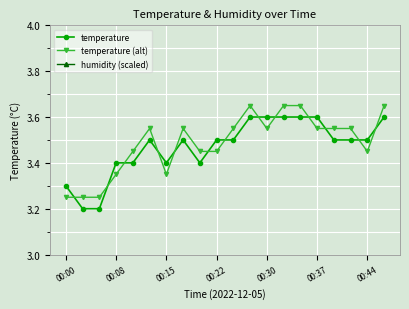

The temperature series shows 3.3 at 00:00. True or false?

True